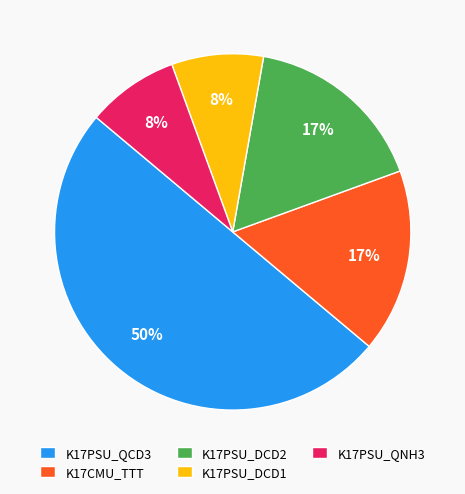

Which category has the biggest portion of the pie?

K17PSU_QCD3